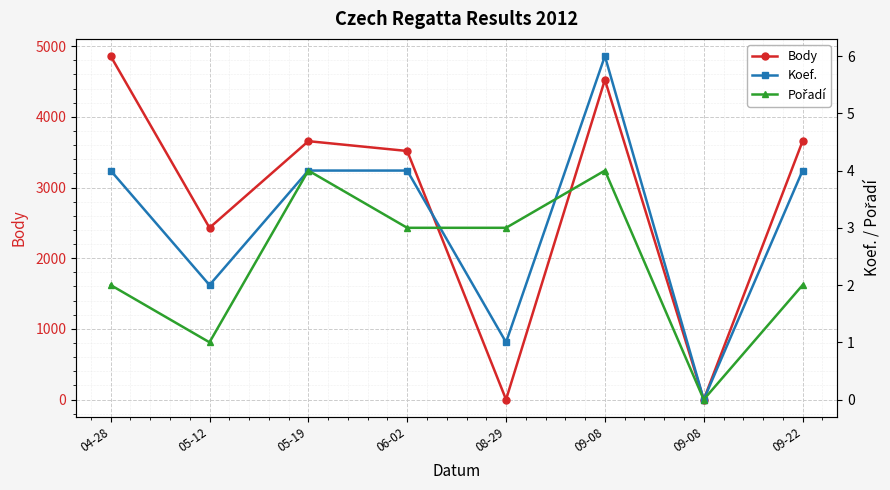

What is the total value across all series at 05-19?

3664